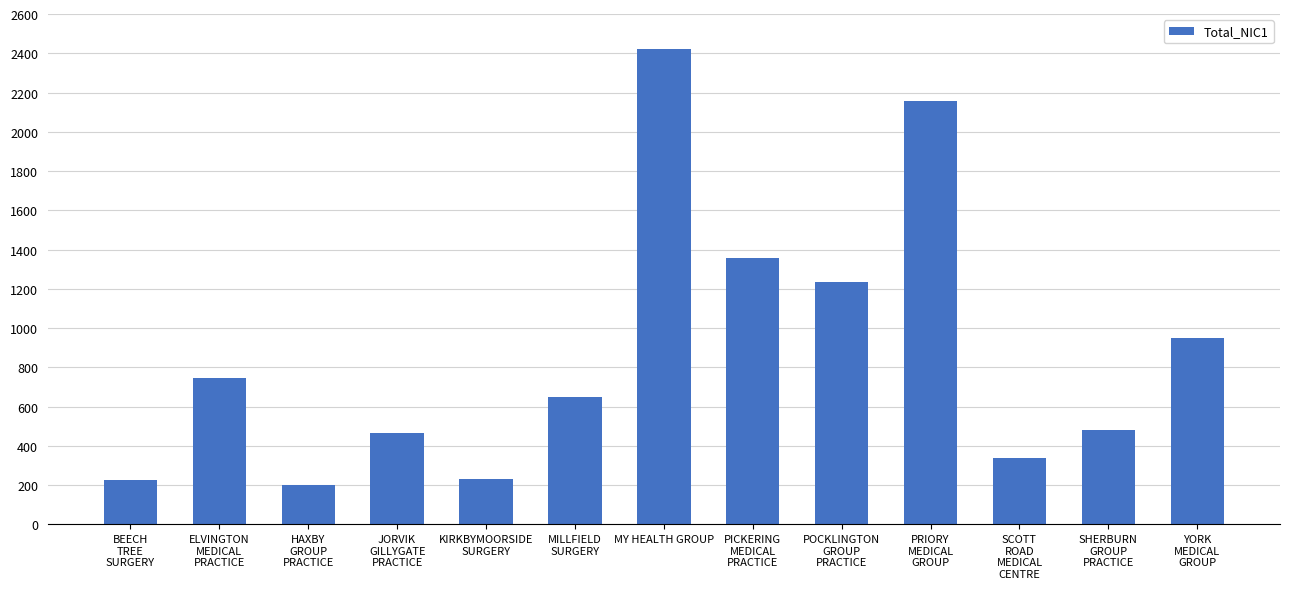

Which has a higher value, POCKLINGTON
GROUP
PRACTICE or KIRKBYMOORSIDE
SURGERY?

POCKLINGTON
GROUP
PRACTICE